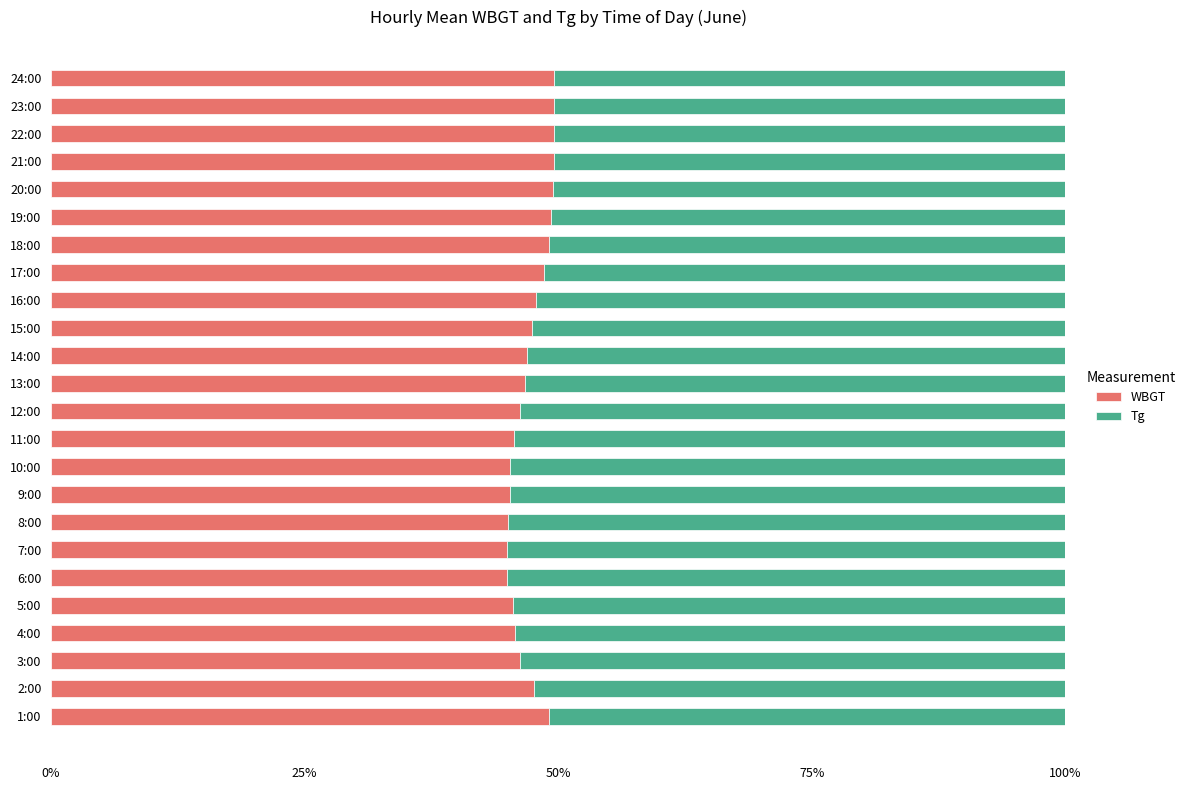

How many distinct data groups are displayed?

2